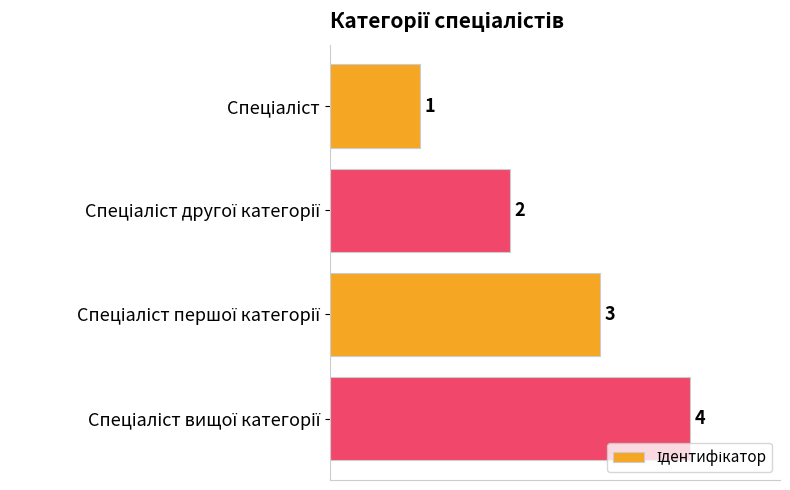

How many values are below 3?

2